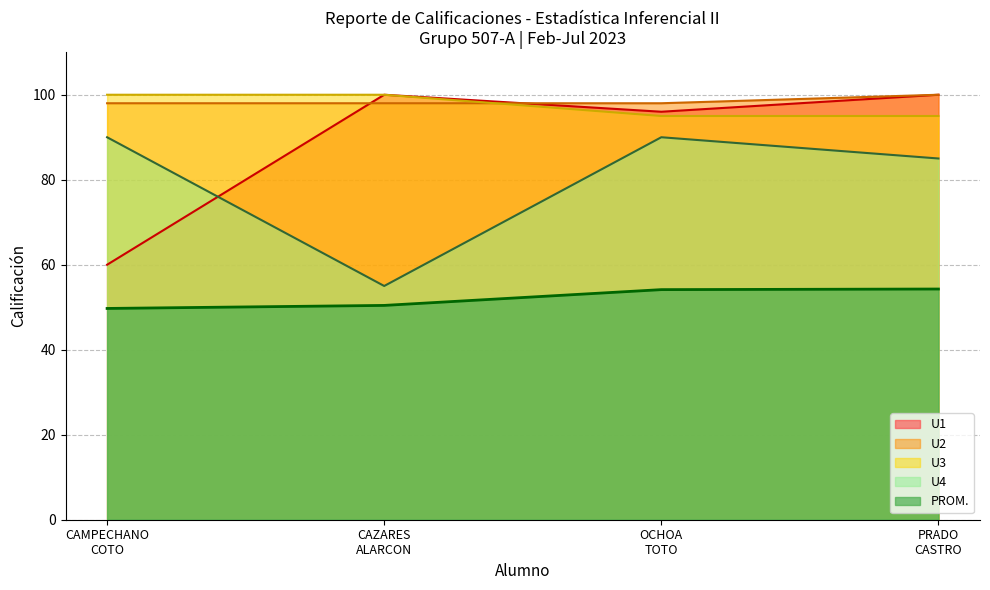

What is the difference between the second highest and second lowest values?

3.7